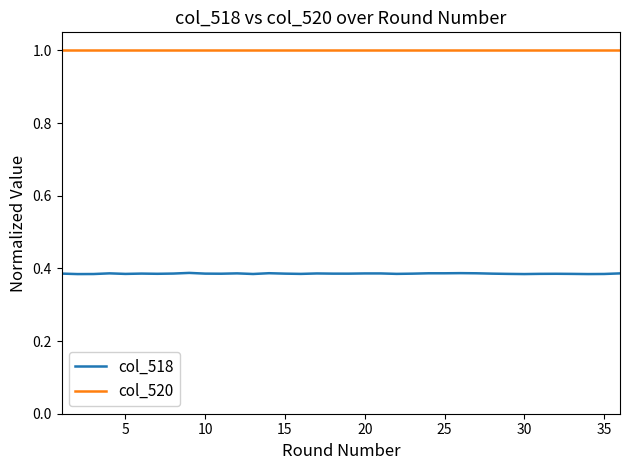

What is the greatest value displayed?

1.0